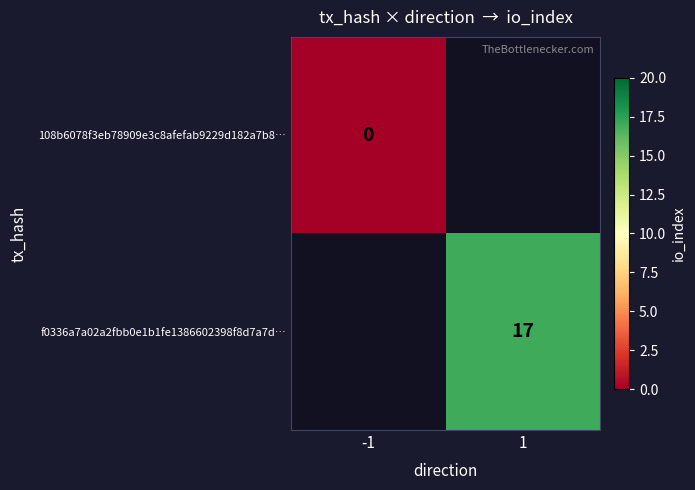

Is it true that f0336a7a02a2fbb0e1b1fe1386602398f8d7a7d… equals 17 at 1?

True